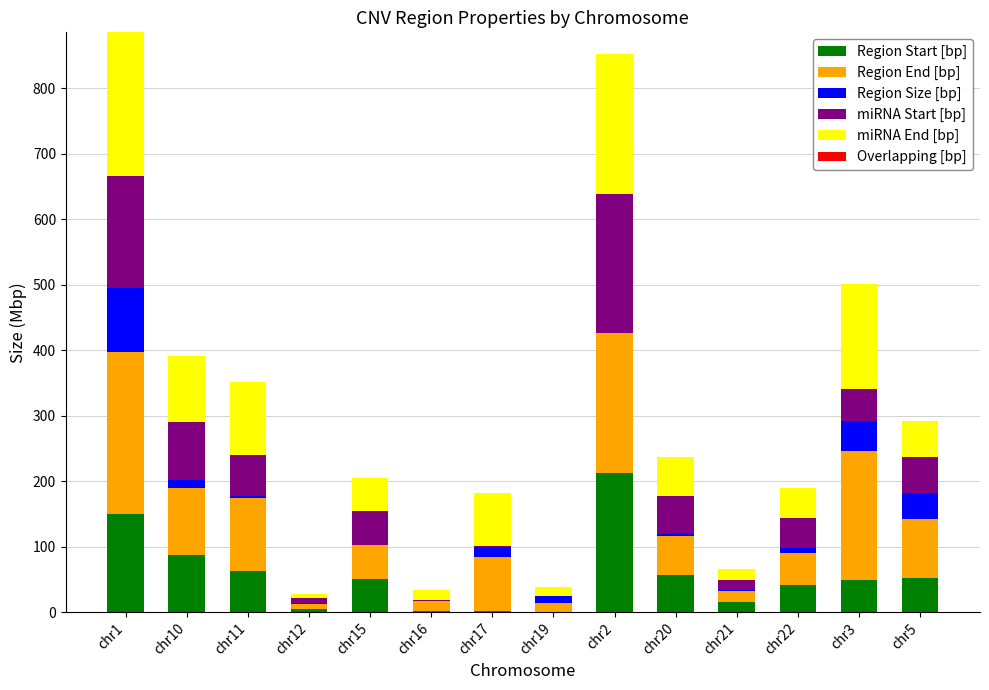

The value of Region Start [bp] at chr20 is 57.1. True or false?

True